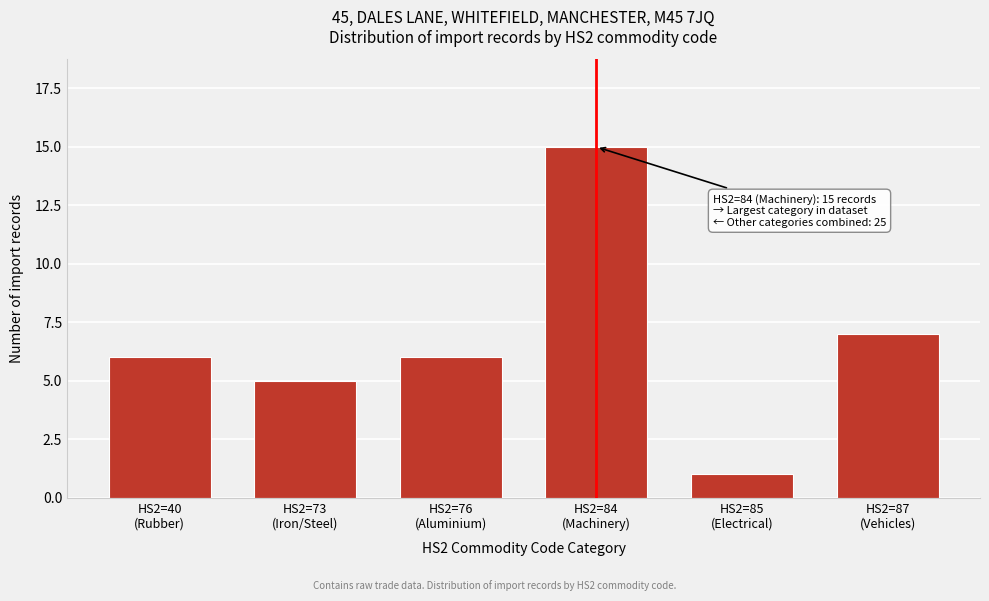

Reading right to left, extract all data points from this chart.

7	1	15	6	5	6